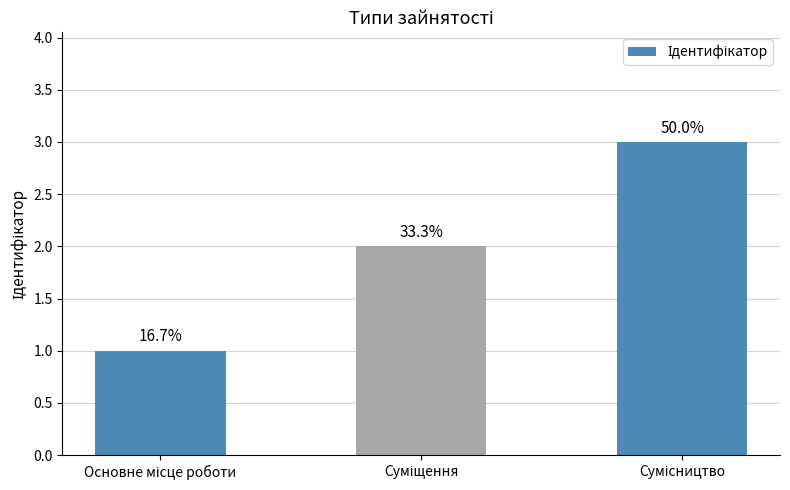

Reading left to right, extract all data points from this chart.

1	2	3